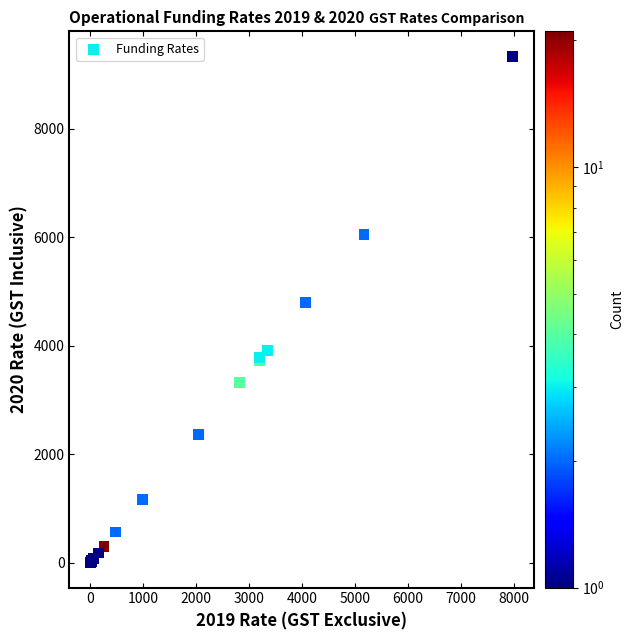

What Y value in the scatter plot is closest to 4670?

4796.0